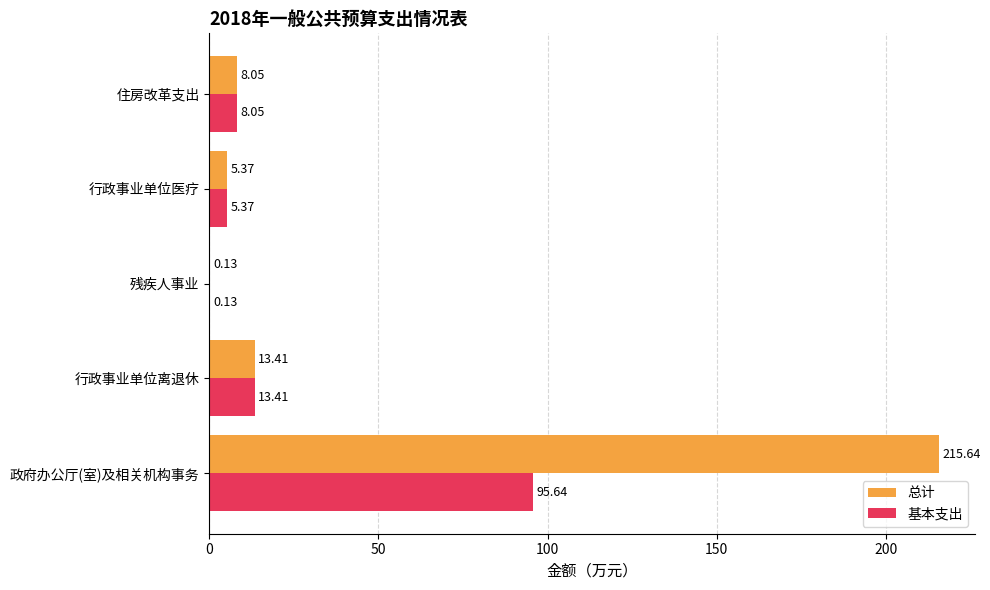

What is the sum of the 基本支出 values at 住房改革支出 and 政府办公厅(室)及相关机构事务?

103.7